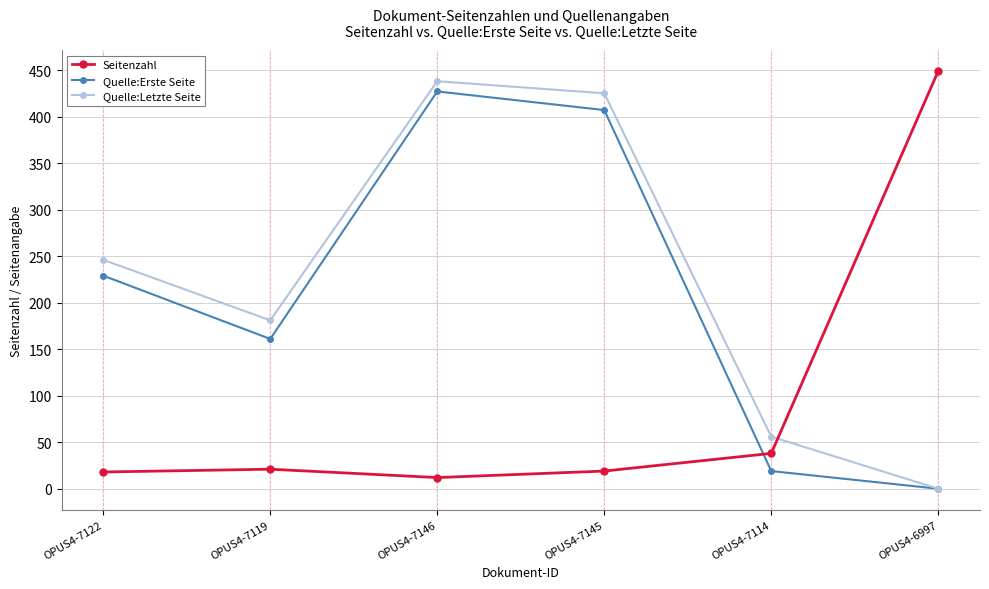

Between OPUS4-7119 and OPUS4-7145, which series saw the biggest shift?

Quelle:Erste Seite